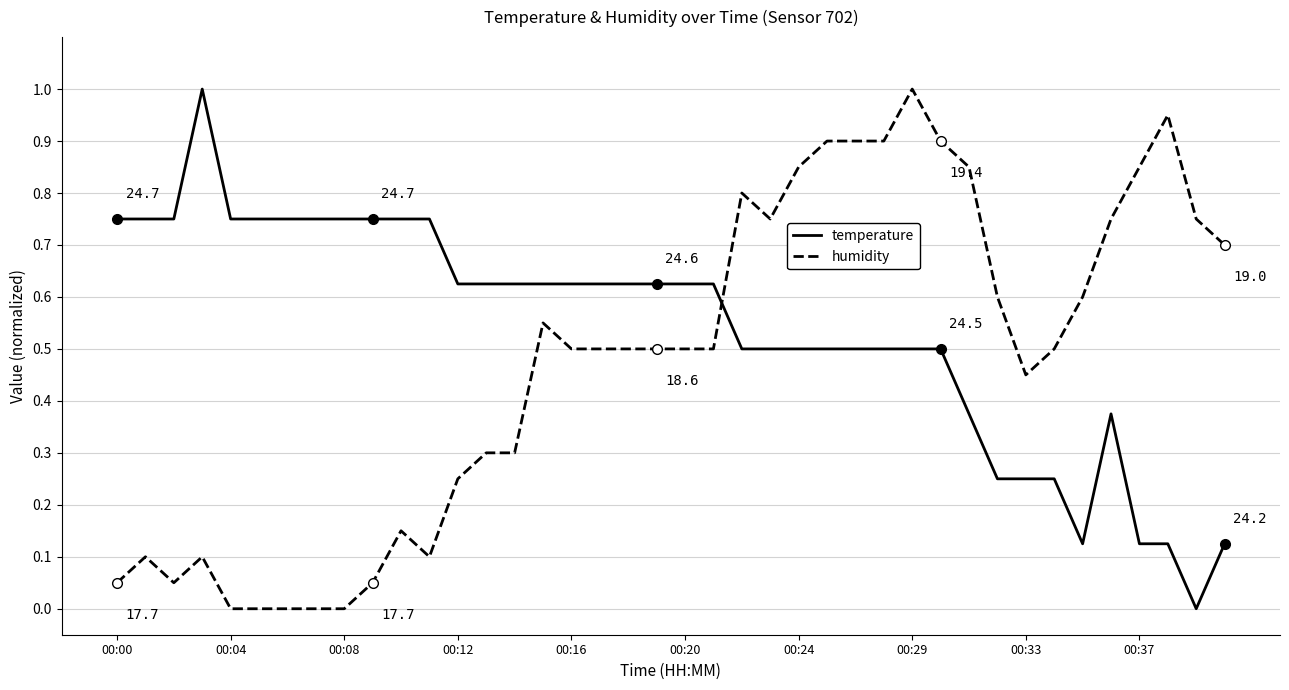

List the series in order of their overall mean, lowest first.

humidity, temperature